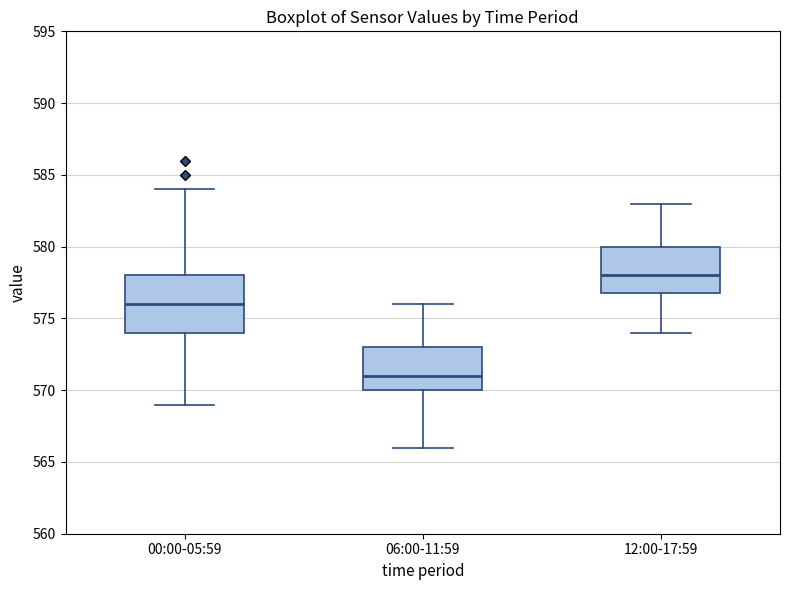

Where does the lower whisker of the box for 12:00-17:59 end on the y-axis? The values are not printed on the chart, so give them approximately, as read against the axis.

574